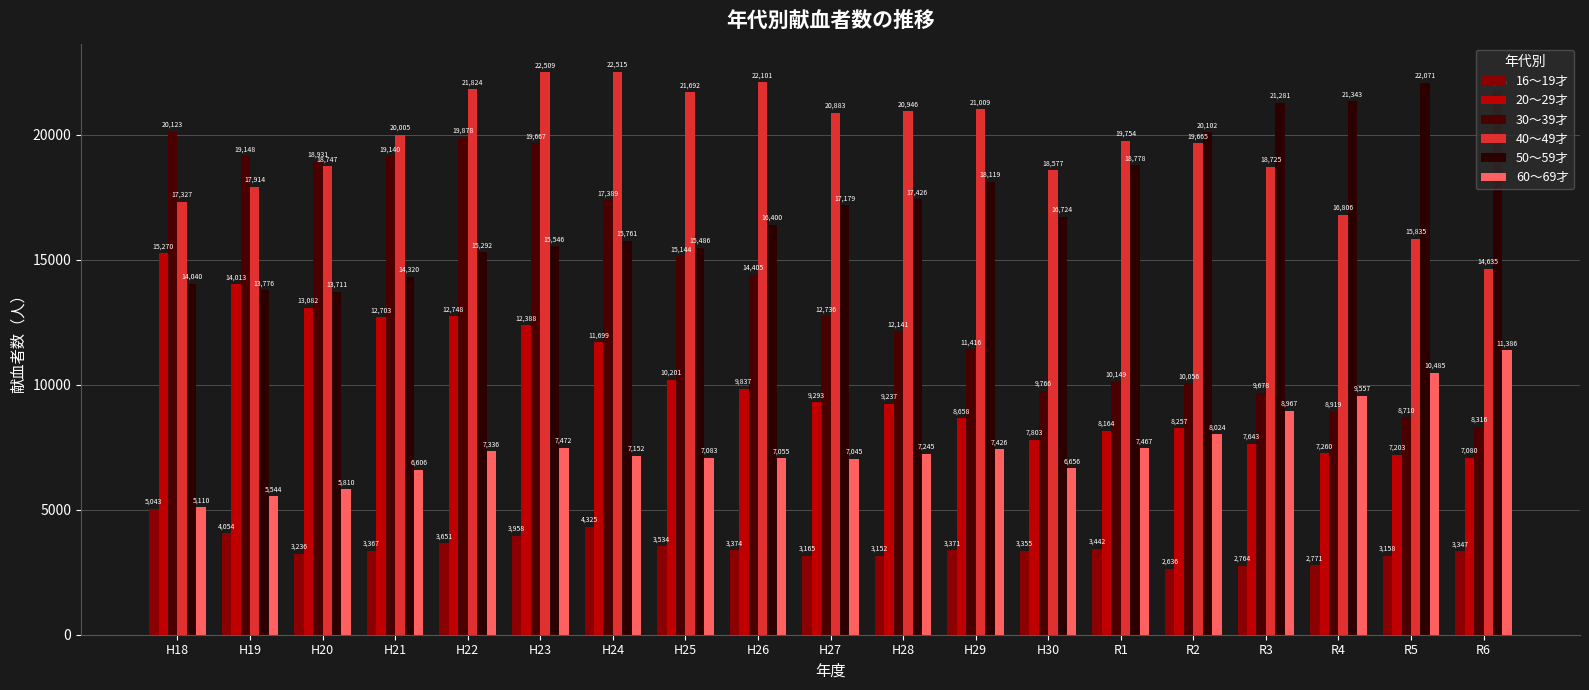

What is the approximate value of 40～49才 at H27?

20883